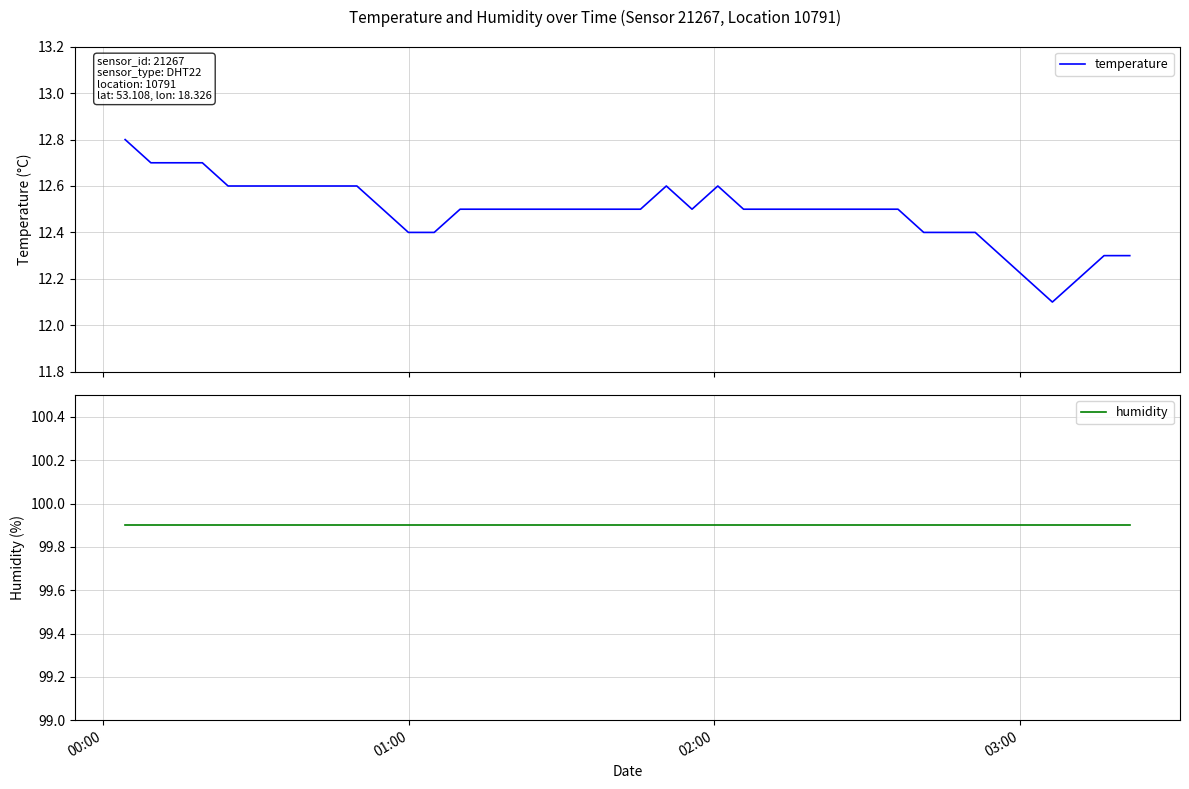

Reading left to right, extract all data points from this chart.

temperature: 12.8	12.7	12.7	12.7	12.6	12.6	12.6	12.6	12.6	12.6	12.5	12.4	12.4	12.5	12.5	12.5	12.5	12.5	12.5	12.5	12.5	12.6	12.5	12.6	12.5	12.5	12.5	12.5	12.5	12.5	12.5	12.4	12.4	12.4	12.3	12.2	12.1	12.2	12.3	12.3
humidity: 99.9	99.9	99.9	99.9	99.9	99.9	99.9	99.9	99.9	99.9	99.9	99.9	99.9	99.9	99.9	99.9	99.9	99.9	99.9	99.9	99.9	99.9	99.9	99.9	99.9	99.9	99.9	99.9	99.9	99.9	99.9	99.9	99.9	99.9	99.9	99.9	99.9	99.9	99.9	99.9